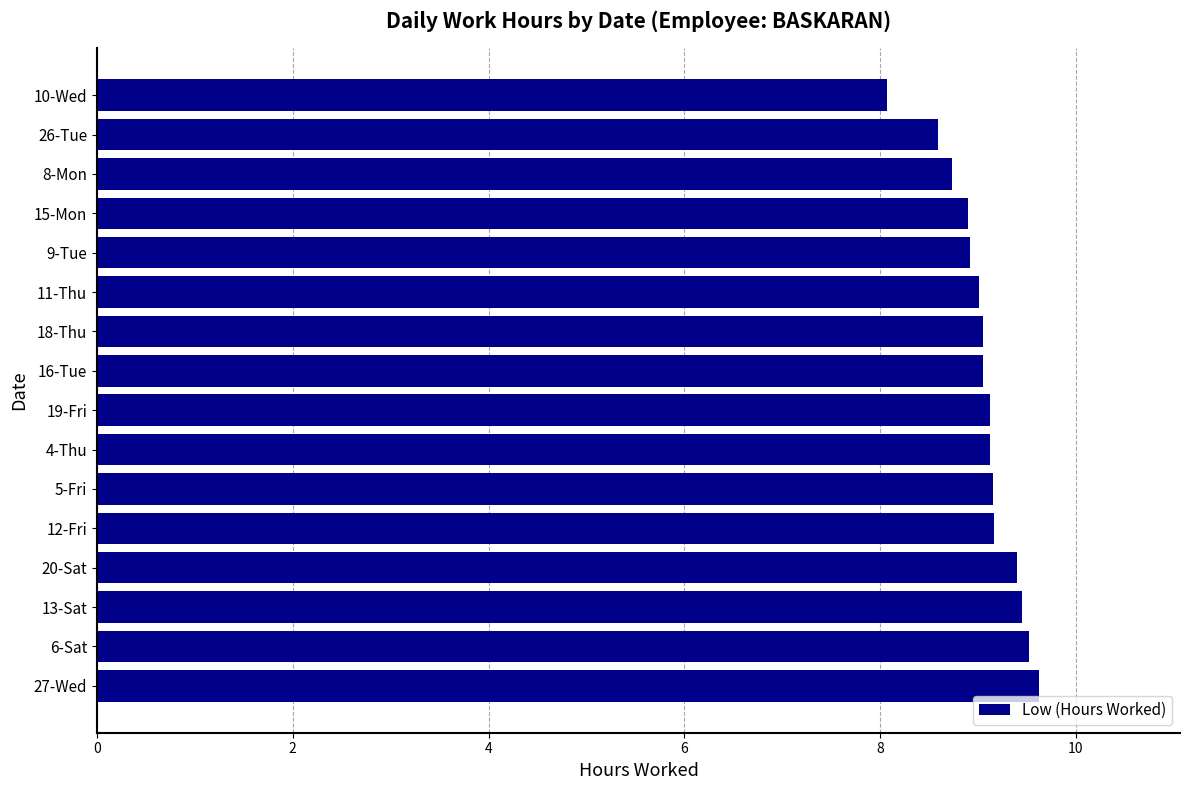

Does the chart contain any negative values?

No